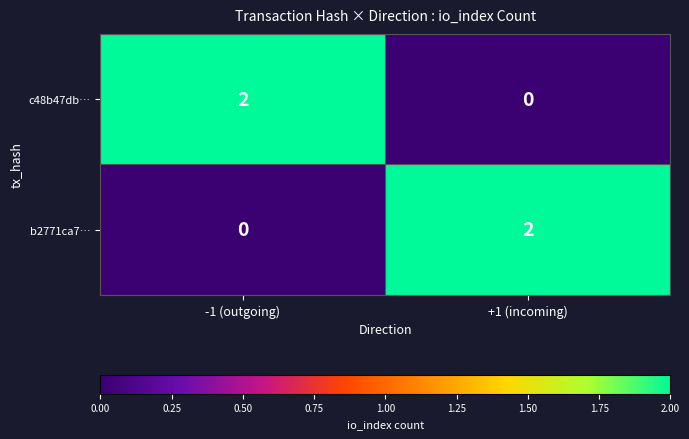

True or false: c48b47db… has a value of -1 at +1 (incoming).

False